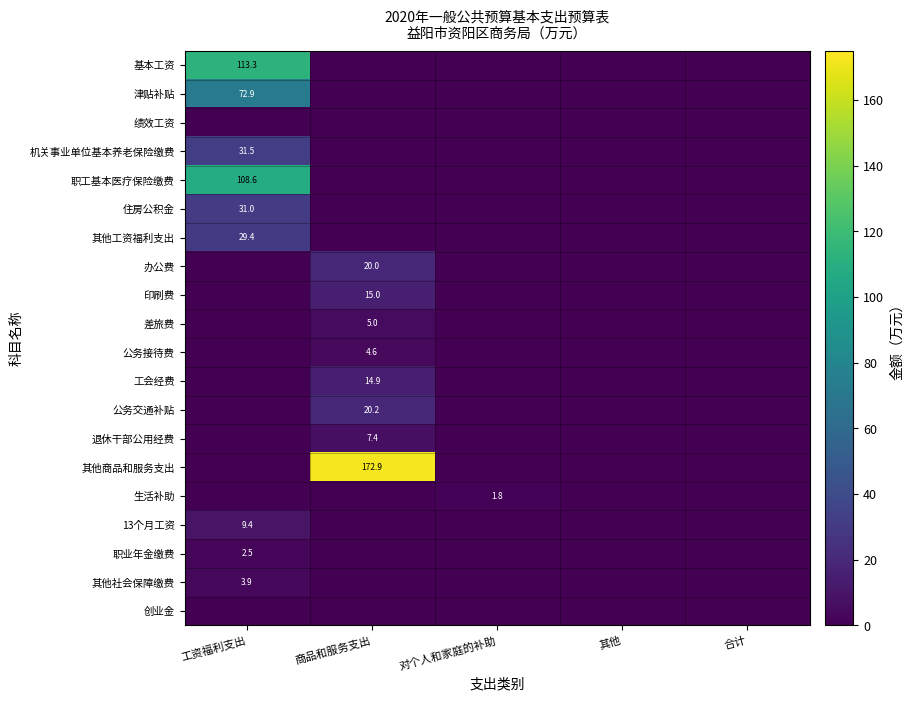

The value of 印刷费 at 商品和服务支出 is 15.0. True or false?

True